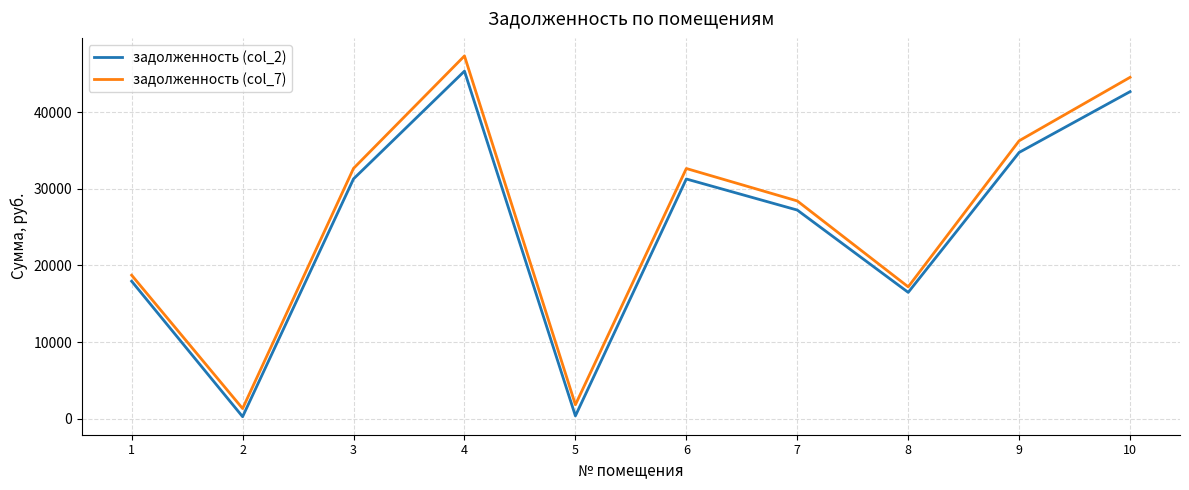

What are all the series names shown in the legend?

задолженность (col_2), задолженность (col_7)